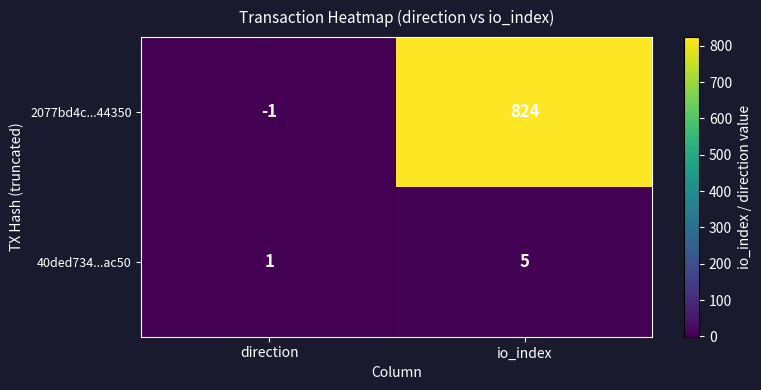

Which category has the lowest value across all series?

direction